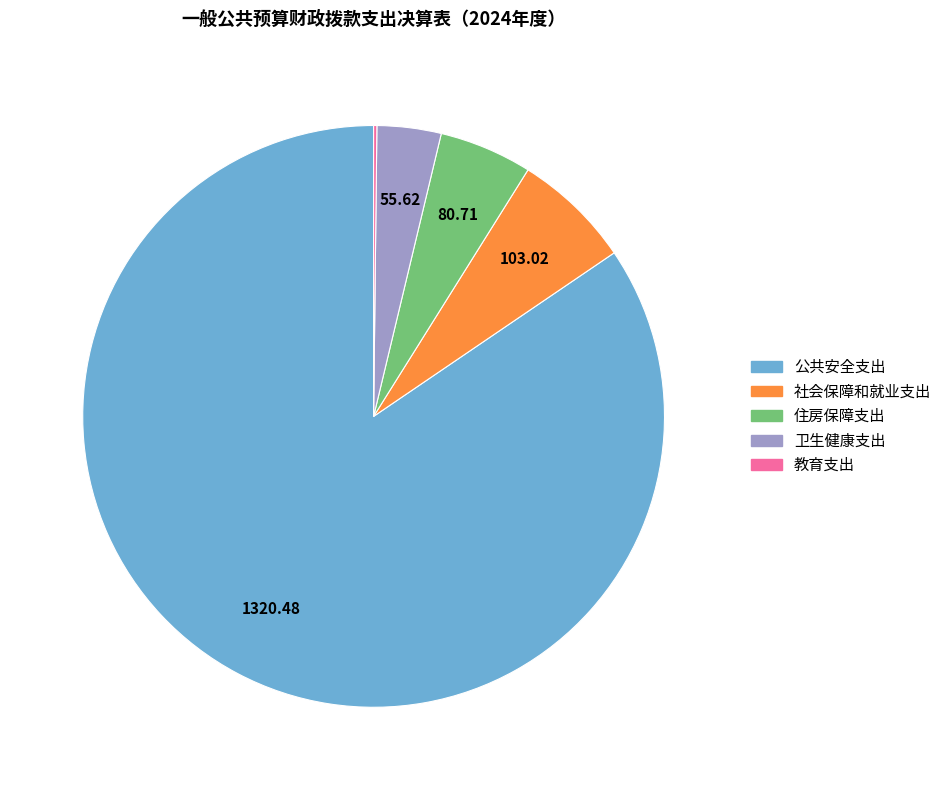

Between 社会保障和就业支出 and 公共安全支出, which is larger?

公共安全支出